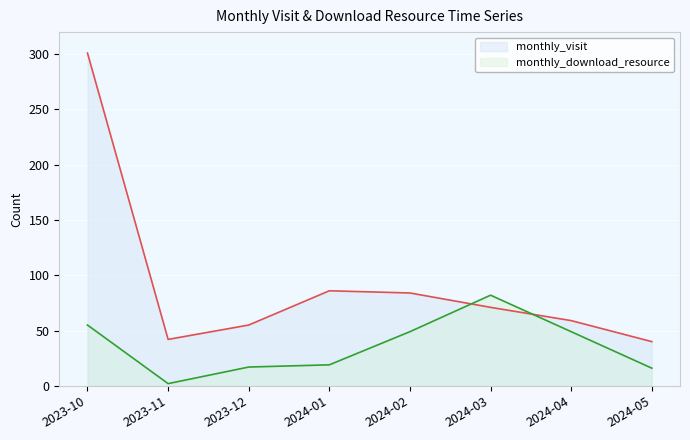

How many values in the monthly_visit series are below 71?

4